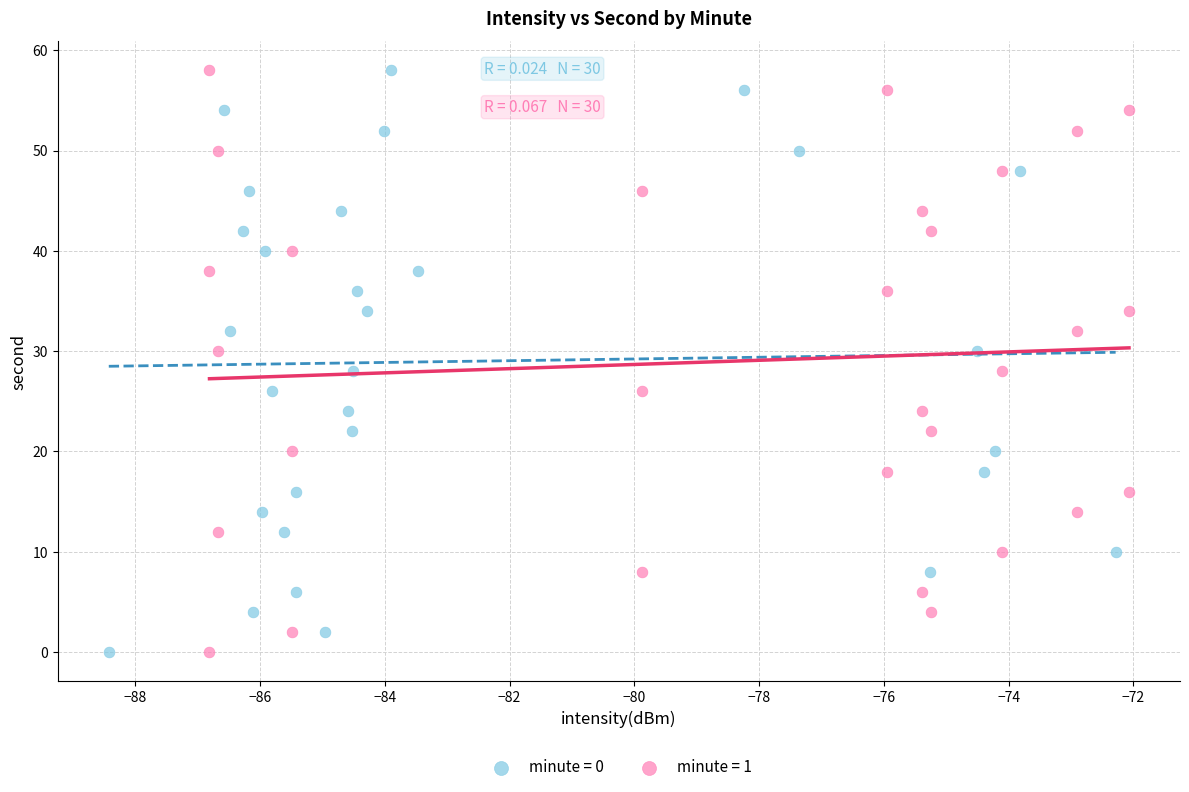

What are all the series names shown in the legend?

minute = 0, minute = 1